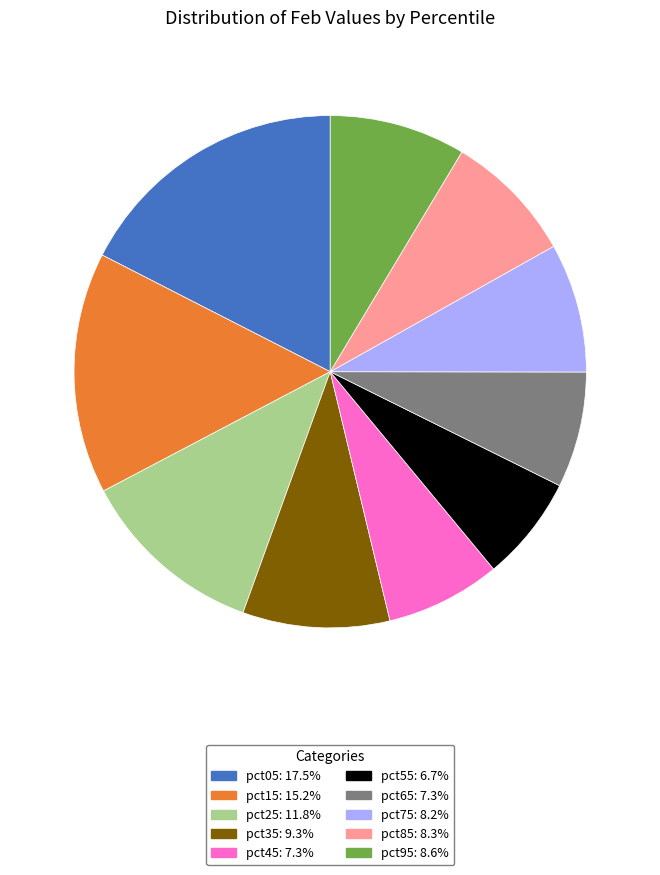

True or false: pct65 accounts for 7% of the total.

True